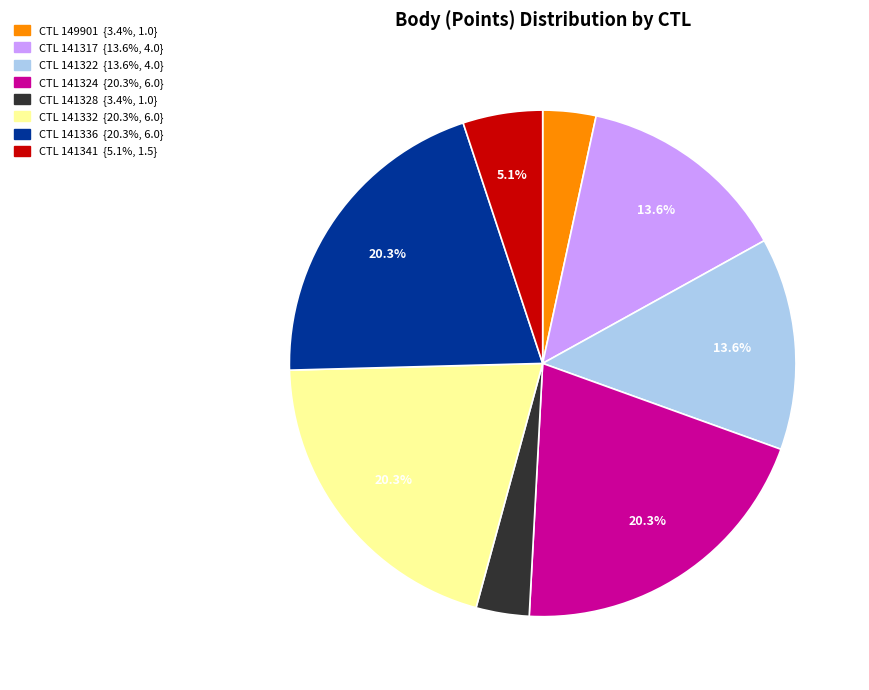

Is there any slice that represents more than half of the pie?

No